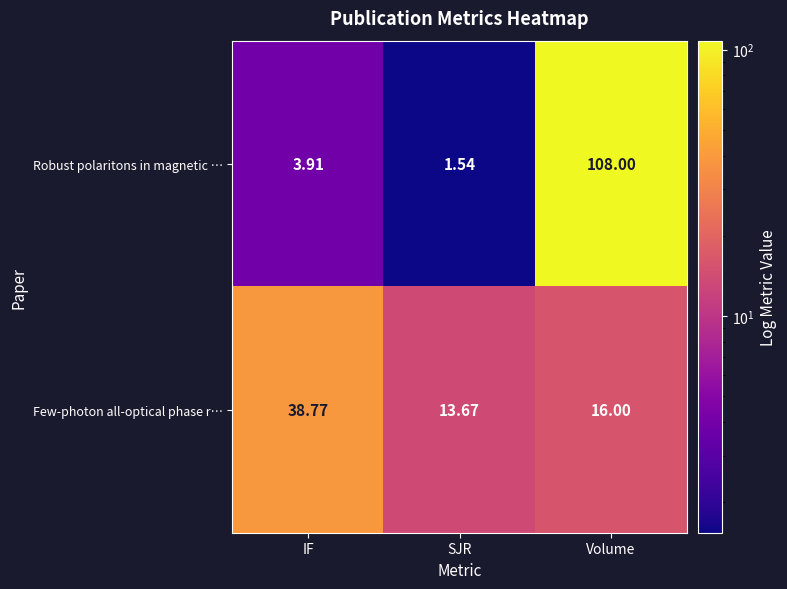

Rank the series by their maximum value, from highest to lowest.

Robust polaritons in magnetic …, Few-photon all-optical phase r…